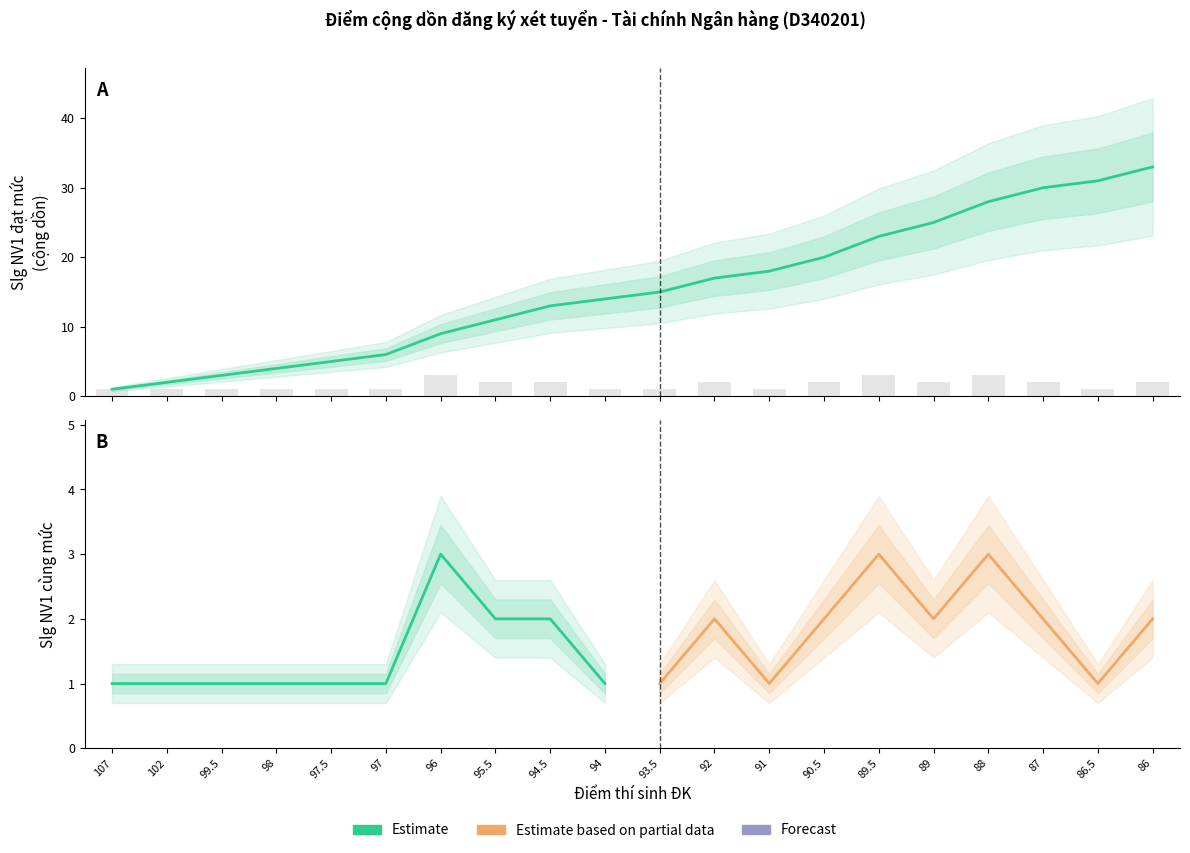

What is the label of the 8th bar from the right?

91